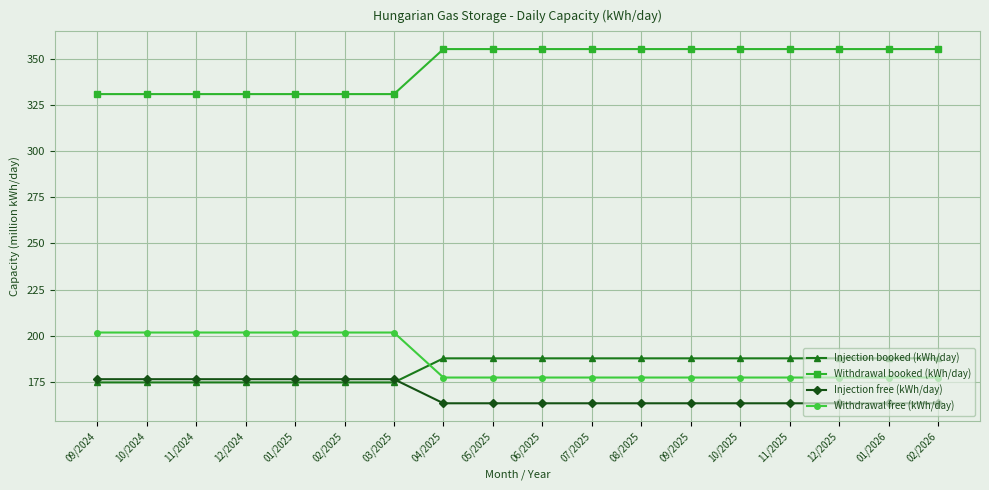

Reading left to right, what are all the values shown in this chart?

Injection booked (kWh/day): 09/2024=174.8	10/2024=174.8	11/2024=174.8	12/2024=174.8	01/2025=174.8	02/2025=174.8	03/2025=174.8	04/2025=187.9	05/2025=187.9	06/2025=187.9	07/2025=187.9	08/2025=187.9	09/2025=187.9	10/2025=187.9	11/2025=187.9	12/2025=187.9	01/2026=187.9	02/2026=187.9
Withdrawal booked (kWh/day): 09/2024=330.8	10/2024=330.8	11/2024=330.8	12/2024=330.8	01/2025=330.8	02/2025=330.8	03/2025=330.8	04/2025=355.2	05/2025=355.2	06/2025=355.2	07/2025=355.2	08/2025=355.2	09/2025=355.2	10/2025=355.2	11/2025=355.2	12/2025=355.2	01/2026=355.2	02/2026=355.2
Injection free (kWh/day): 09/2024=176.6	10/2024=176.6	11/2024=176.6	12/2024=176.6	01/2025=176.6	02/2025=176.6	03/2025=176.6	04/2025=163.5	05/2025=163.5	06/2025=163.5	07/2025=163.5	08/2025=163.5	09/2025=163.5	10/2025=163.5	11/2025=163.5	12/2025=163.5	01/2026=163.5	02/2026=163.5
Withdrawal free (kWh/day): 09/2024=201.8	10/2024=201.8	11/2024=201.8	12/2024=201.8	01/2025=201.8	02/2025=201.8	03/2025=201.8	04/2025=177.5	05/2025=177.5	06/2025=177.5	07/2025=177.5	08/2025=177.5	09/2025=177.5	10/2025=177.5	11/2025=177.5	12/2025=177.5	01/2026=177.5	02/2026=177.5